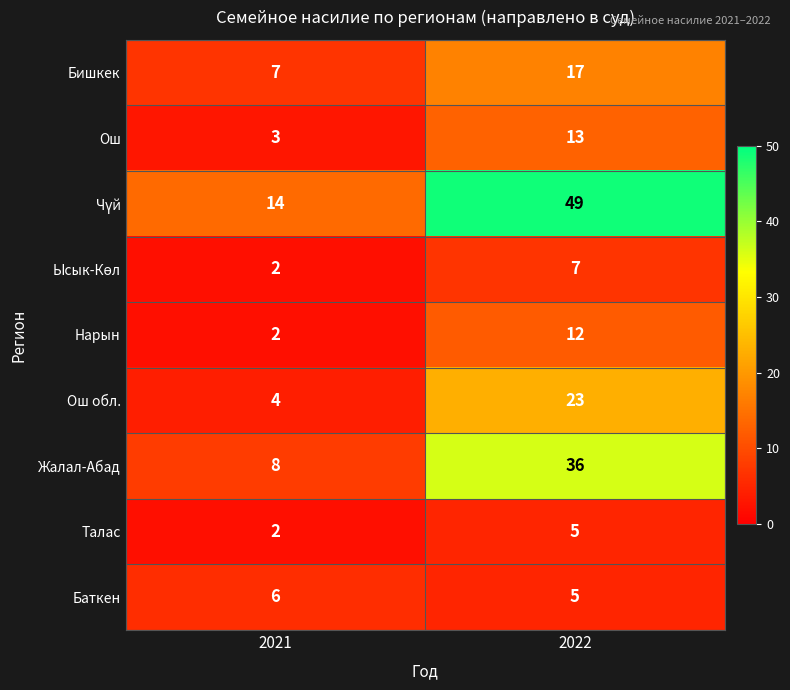

The Нарын series shows 2 at 2021. True or false?

True